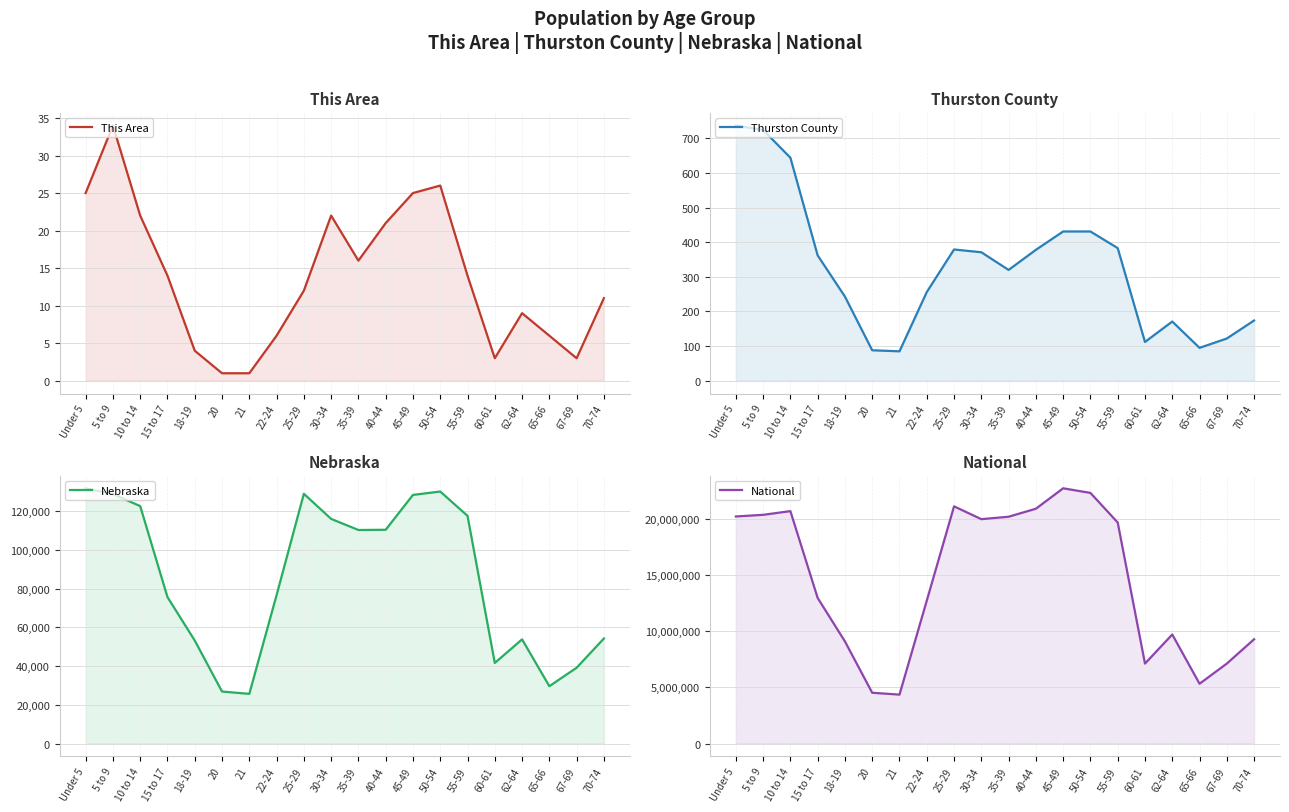

The National series shows 12712576 at 22-24. True or false?

True